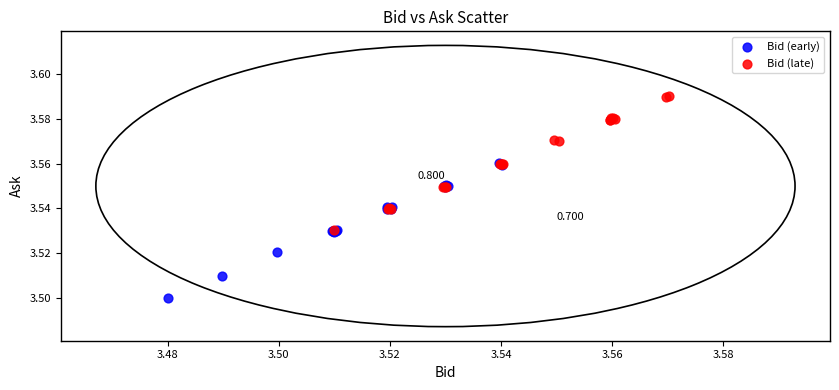

Which series reaches the maximum Y coordinate?

Bid (late)